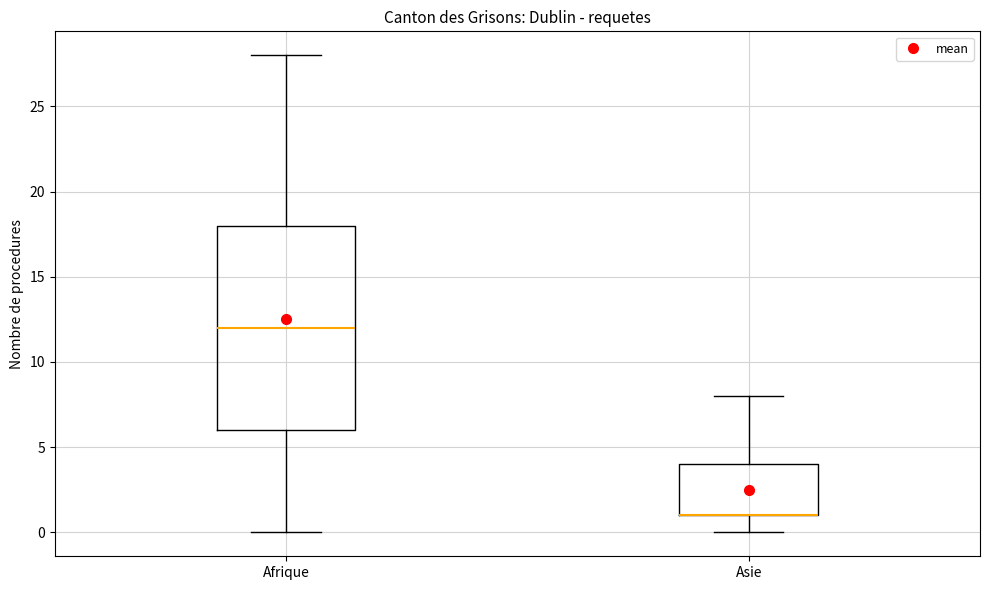

Reading left to right, read every box against the y-axis: the position of its median line, the range the box covers, and the ends of its whiskers. The values are not printed on the chart, so give them approximately, as read against the axis.

Afrique: median 12, box 6 to 18, whiskers 0 to 28
Asie: median 1 (drawn on the box's lower edge), box 1 to 4, whiskers 0 to 8